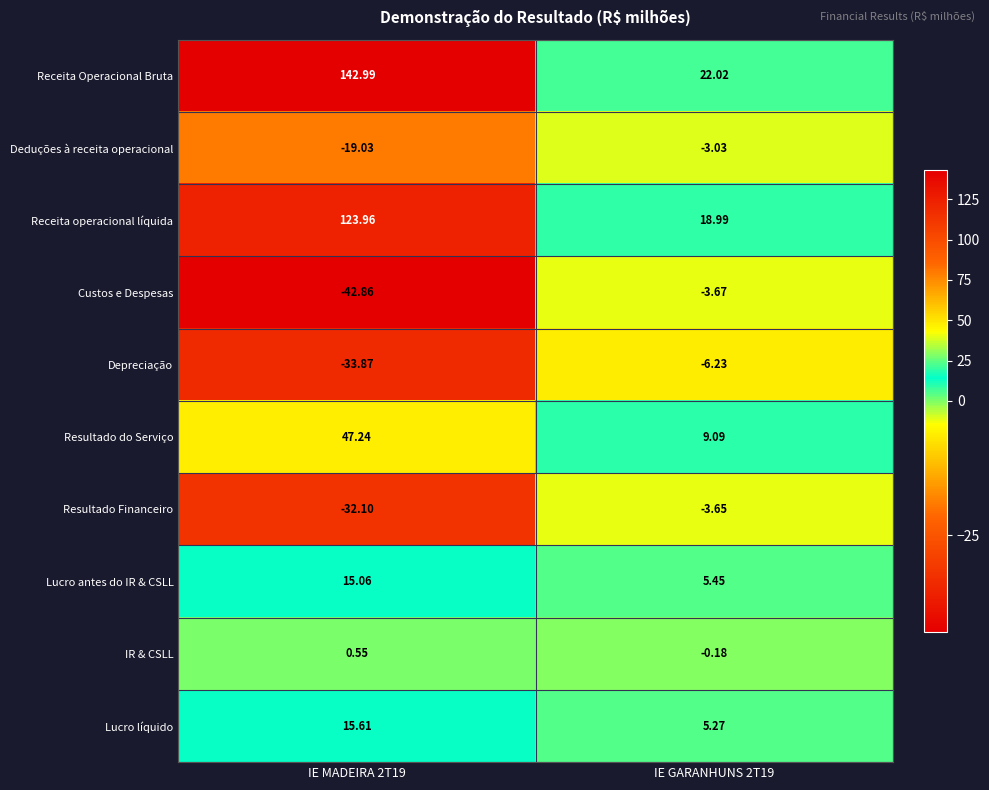

Count the number of categories in the chart.

2